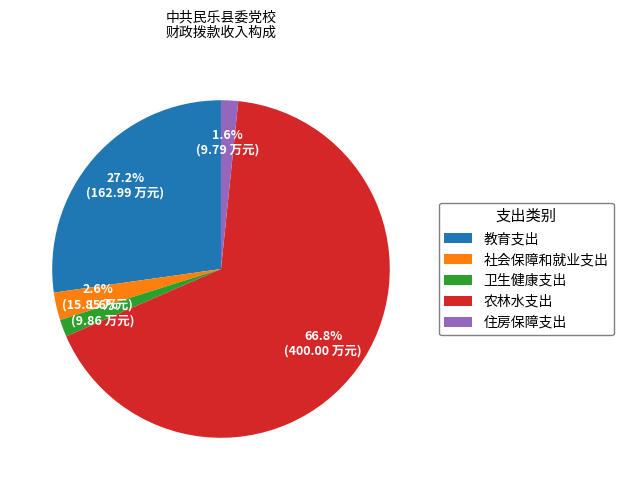

What percentage is the 住房保障支出 slice, to the nearest percent?

2%